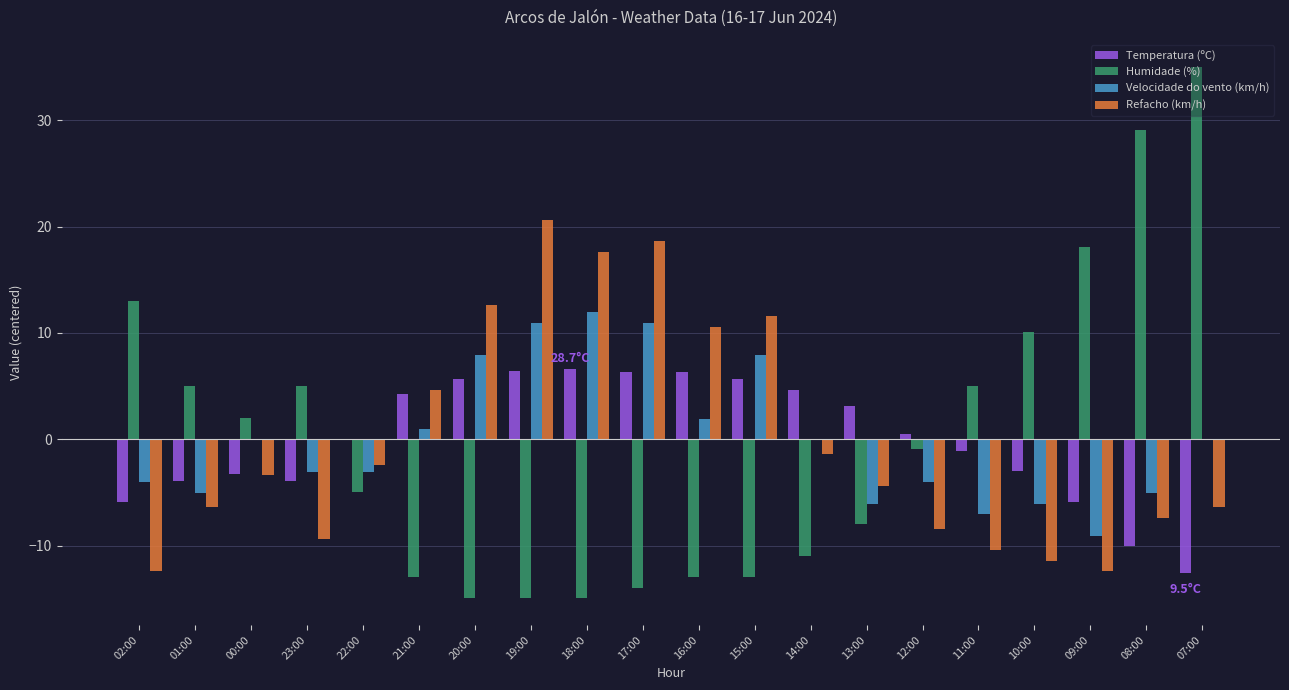

Which series has the widest spread of values?

Humidade (%)